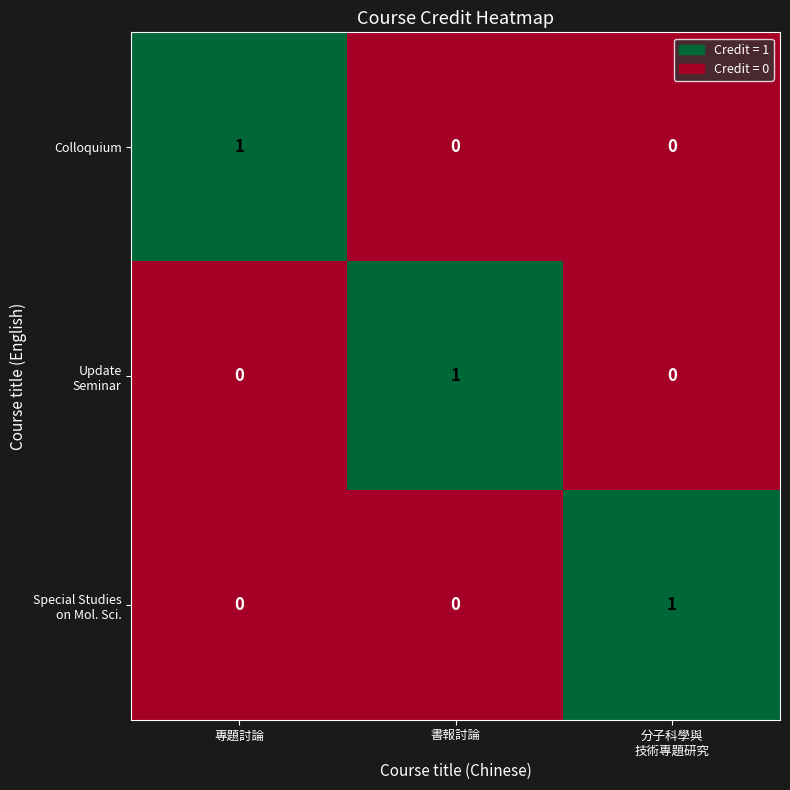

At how many categories does at least one series exceed 0?

3